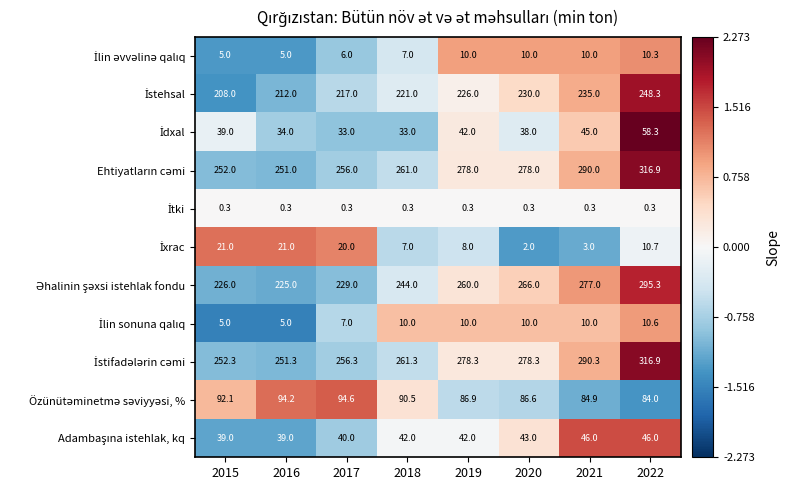

Count the number of data series in this chart.

11